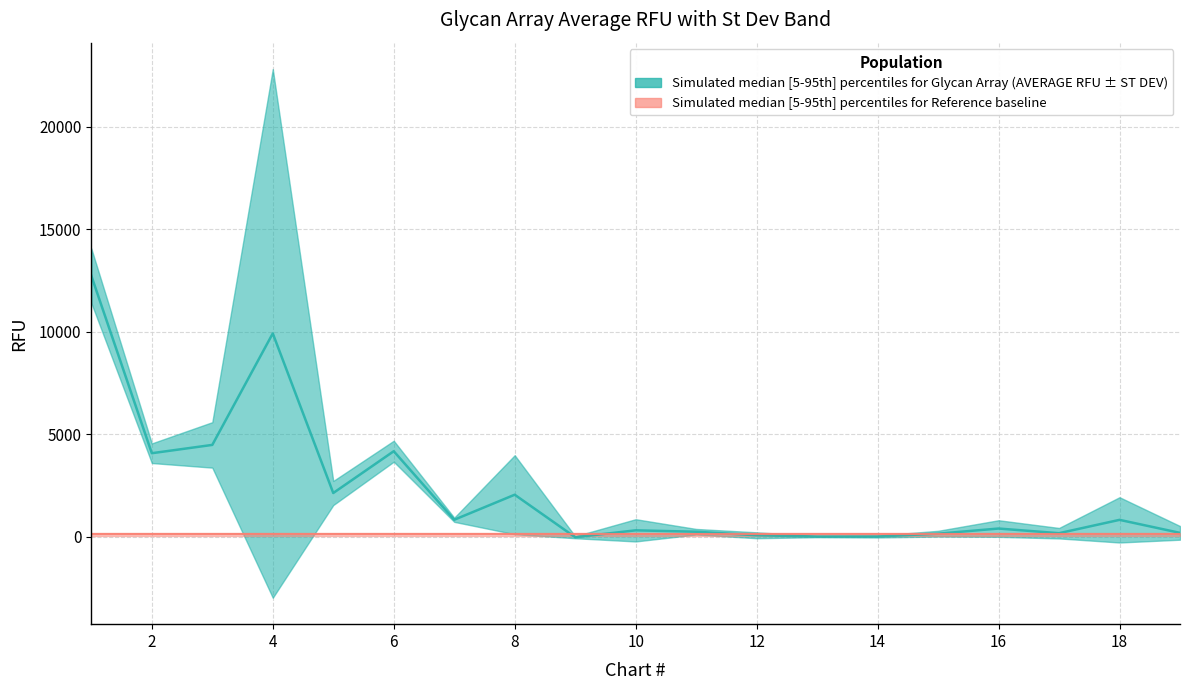

Reading right to left, list all the values displayed in this chart.

19=196.2	18=830.2	17=180.2	16=407.2	15=156.5	14=18.5	13=17.8	12=78.8	11=251.2	10=319.8	9=-16.8	8=2056.0	7=834.8	6=4176.5	5=2139.0	4=9920.0	3=4484.5	2=4079.5	1=12730.2